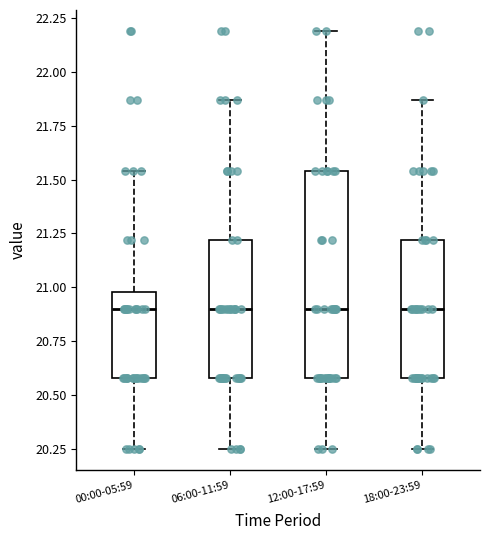

Comparing the boxes themselves (not the whiskers), which one is the tallest?

12:00-17:59